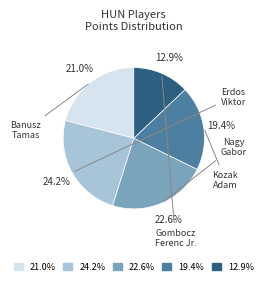

Is there any slice that represents more than half of the pie?

No